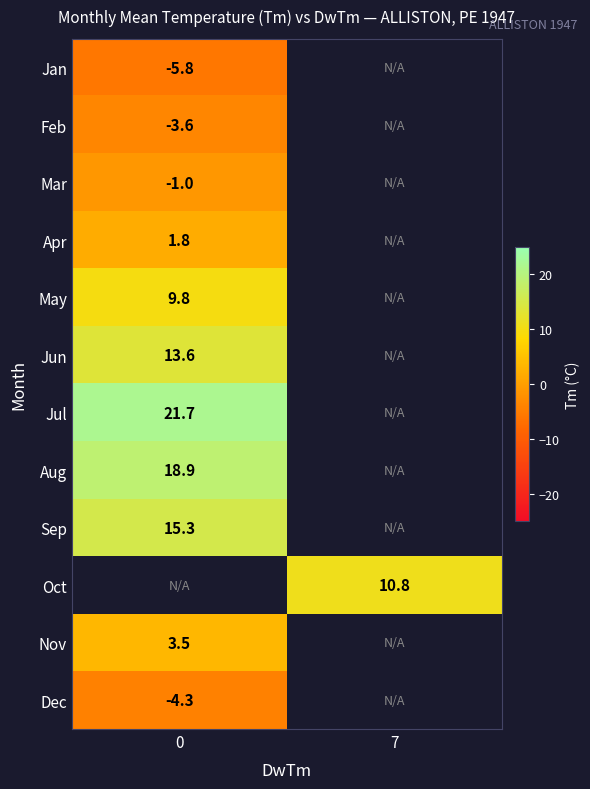

The value of Jul at 0 is 4.9. True or false?

False